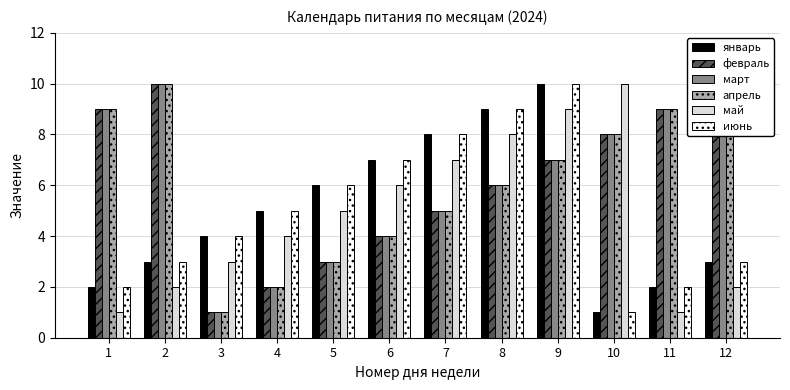

Which series has the largest range (max minus min)?

январь